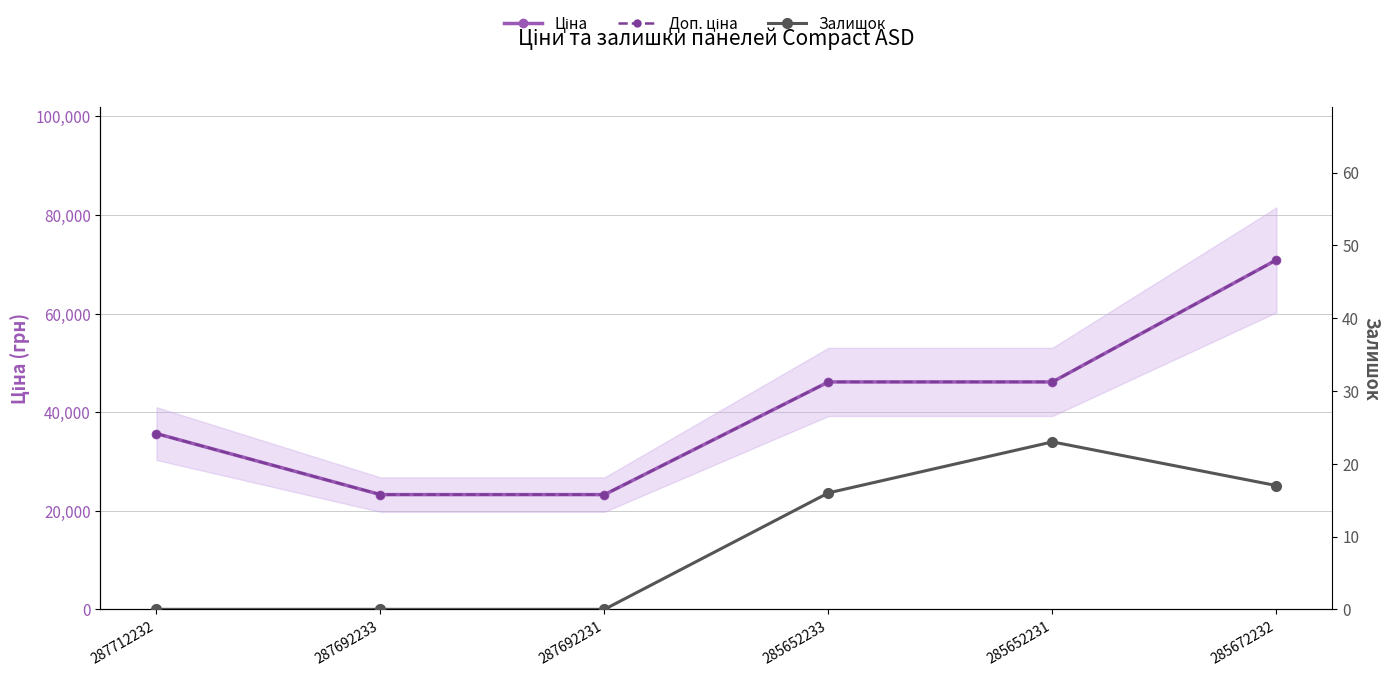

List the labels in order of Ціна value, smallest first.

287692233, 287692231, 287712232, 285652233, 285652231, 285672232